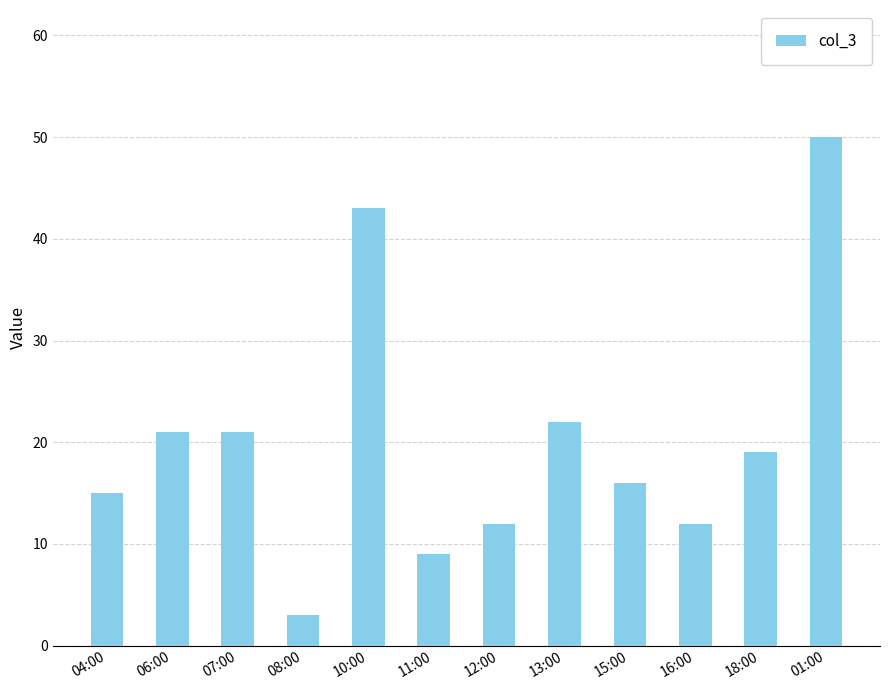

Between 10:00 and 15:00, which is larger?

10:00